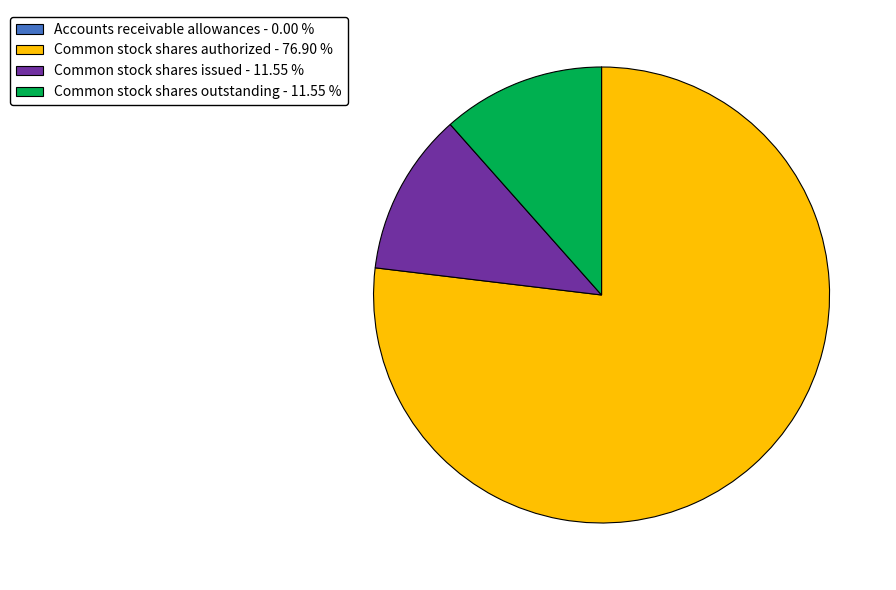

Combined, do Common stock shares issued and Common stock shares authorized account for over 50%?

Yes